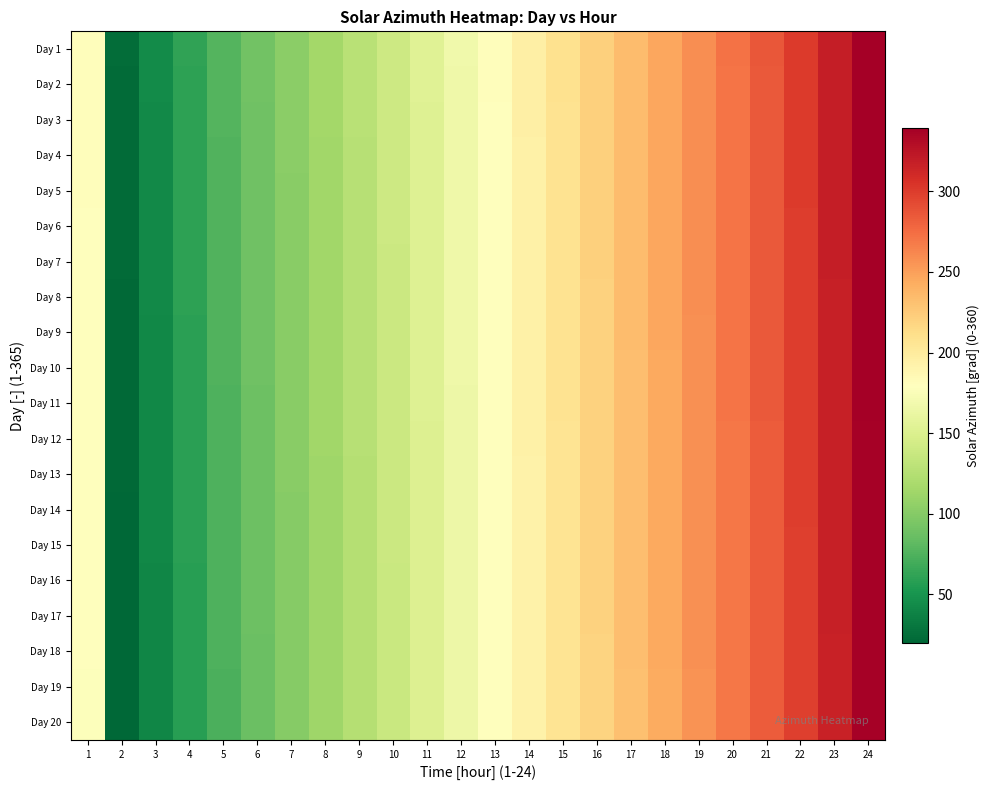

How many distinct data groups are displayed?

20